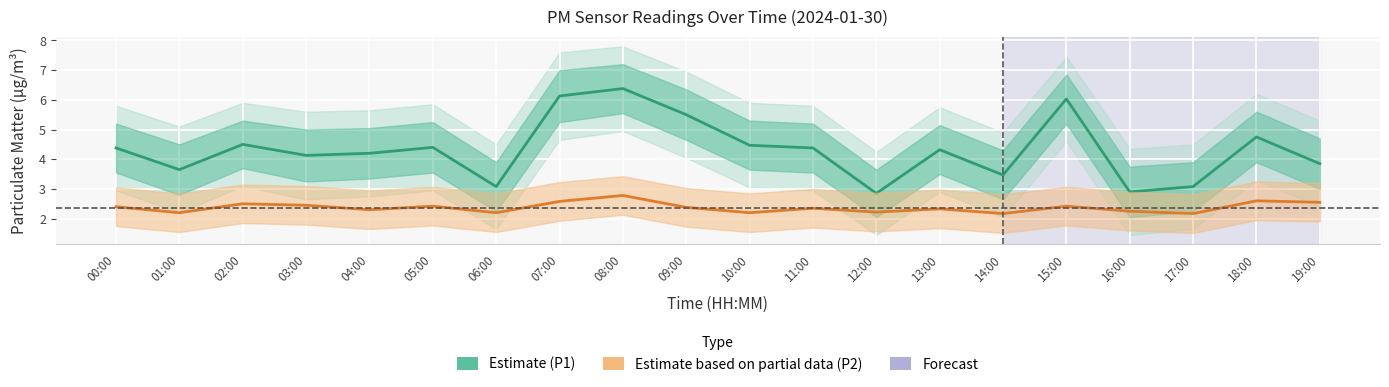

How many distinct data groups are displayed?

2